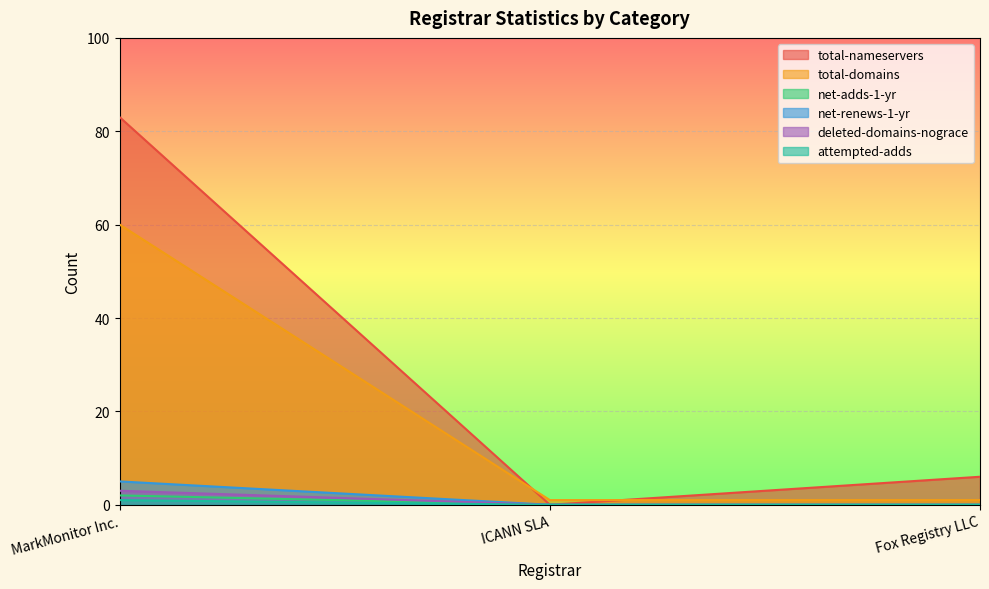

Reading right to left, what are all the values shown in this chart?

total-nameservers: Fox Registry LLC=6	ICANN SLA=0	MarkMonitor Inc.=83
total-domains: Fox Registry LLC=1	ICANN SLA=1	MarkMonitor Inc.=60
net-adds-1-yr: Fox Registry LLC=0	ICANN SLA=0	MarkMonitor Inc.=2
net-renews-1-yr: Fox Registry LLC=0	ICANN SLA=0	MarkMonitor Inc.=5
deleted-domains-nograce: Fox Registry LLC=0	ICANN SLA=0	MarkMonitor Inc.=3
attempted-adds: Fox Registry LLC=0	ICANN SLA=0	MarkMonitor Inc.=1